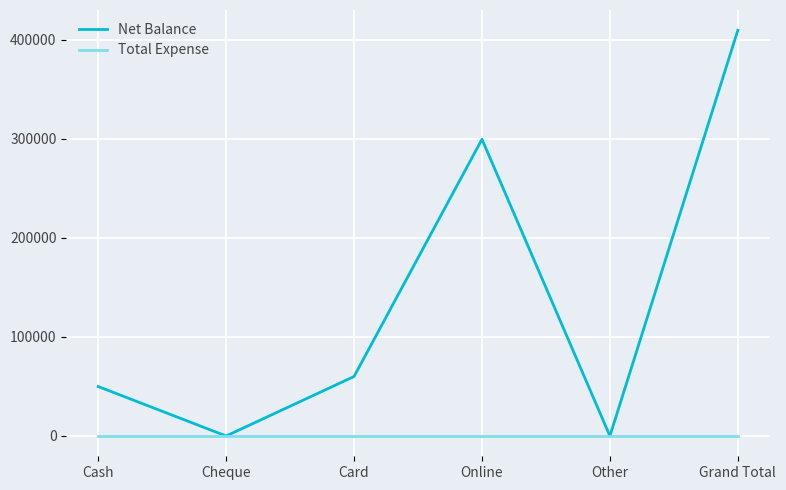

What is the total value across all series at Cash?

49949